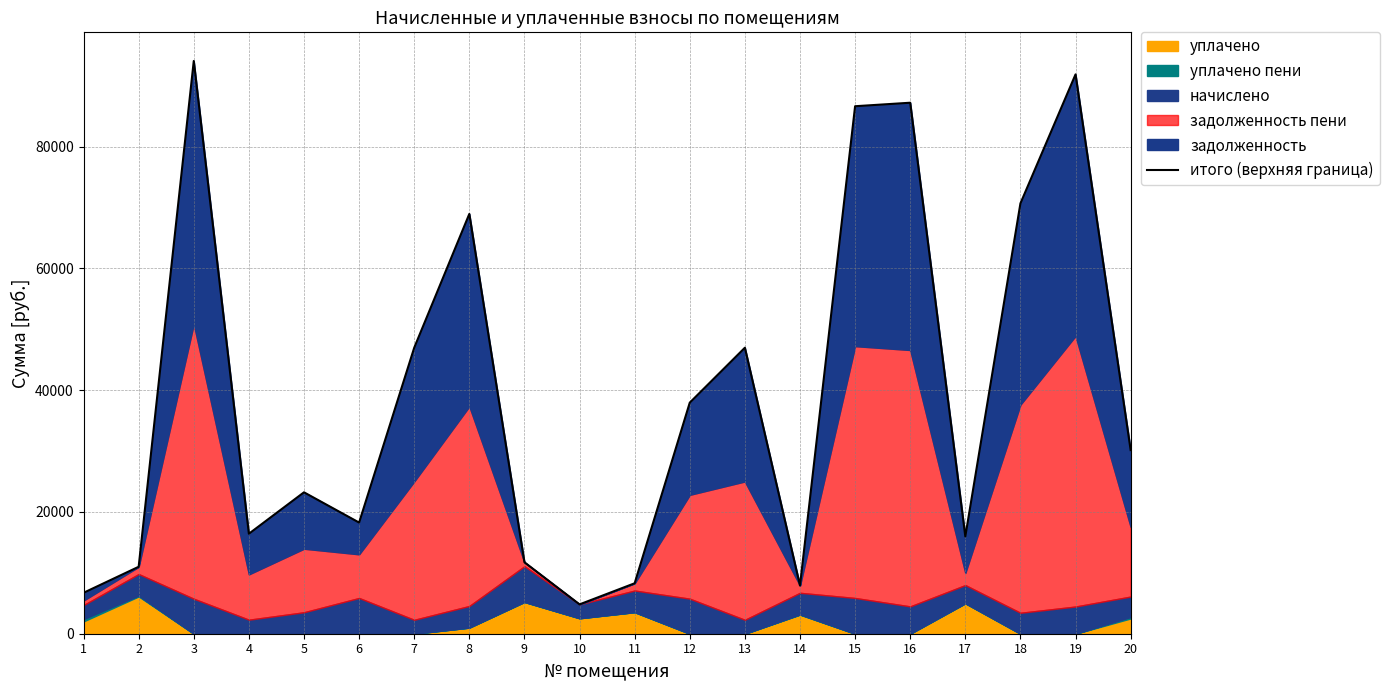

What is the difference between the values at 19 and 12?

53916.6